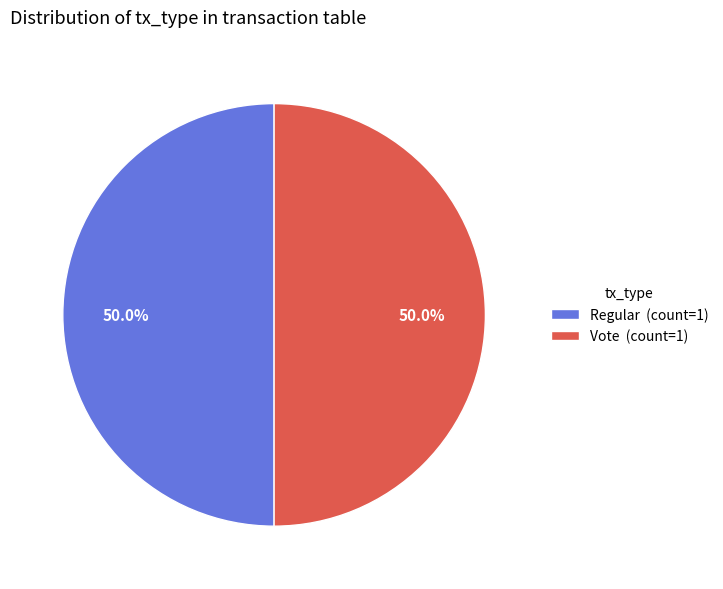

Approximately how many times larger is the value at Vote (count=1) compared to Regular (count=1)?

1.0